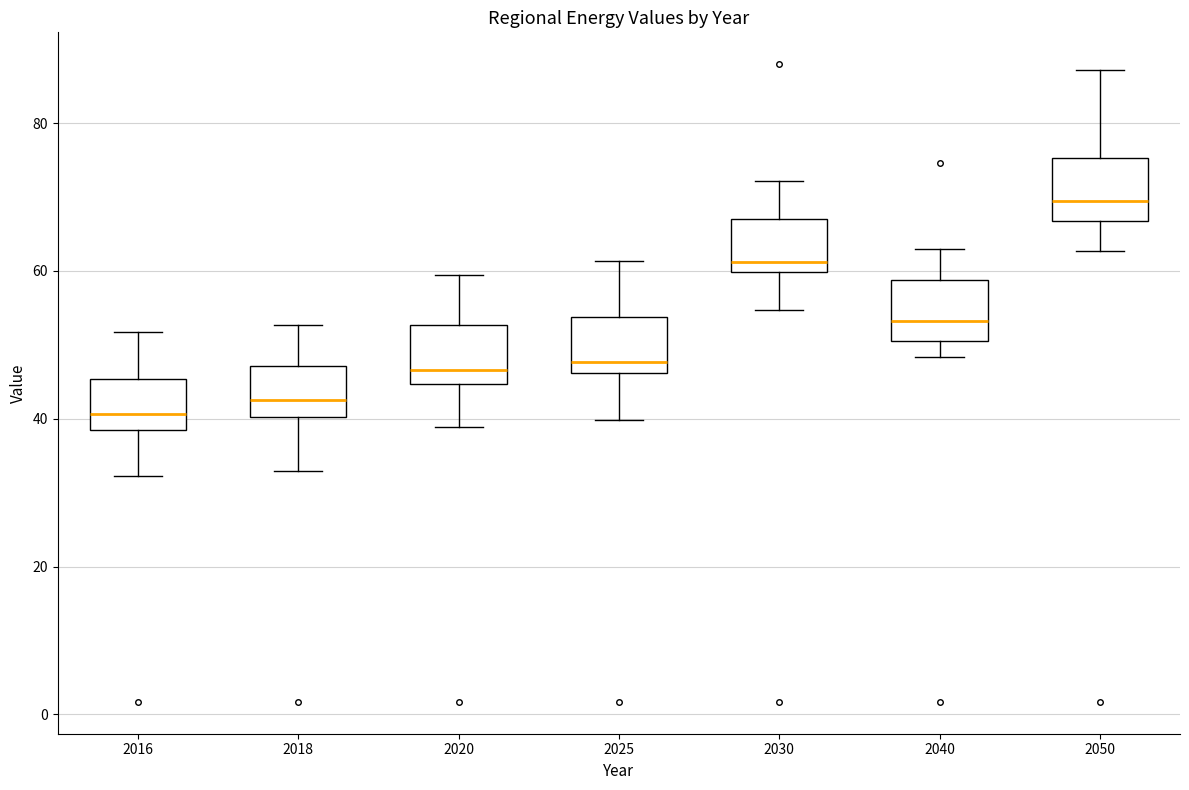

Reading left to right, read every box against the y-axis: the position of its median line, the range the box covers, and the ends of its whiskers. The values are not printed on the chart, so give them approximately, as read against the axis.

2016: median 40, box 38 to 46, whiskers 32 to 52
2018: median 42, box 40 to 48, whiskers 32 to 52
2020: median 46, box 44 to 52, whiskers 38 to 60
2025: median 48, box 46 to 54, whiskers 40 to 62
2030: median 62, box 60 to 68, whiskers 54 to 72
2040: median 54, box 50 to 58, whiskers 48 to 62
2050: median 70, box 66 to 76, whiskers 62 to 88